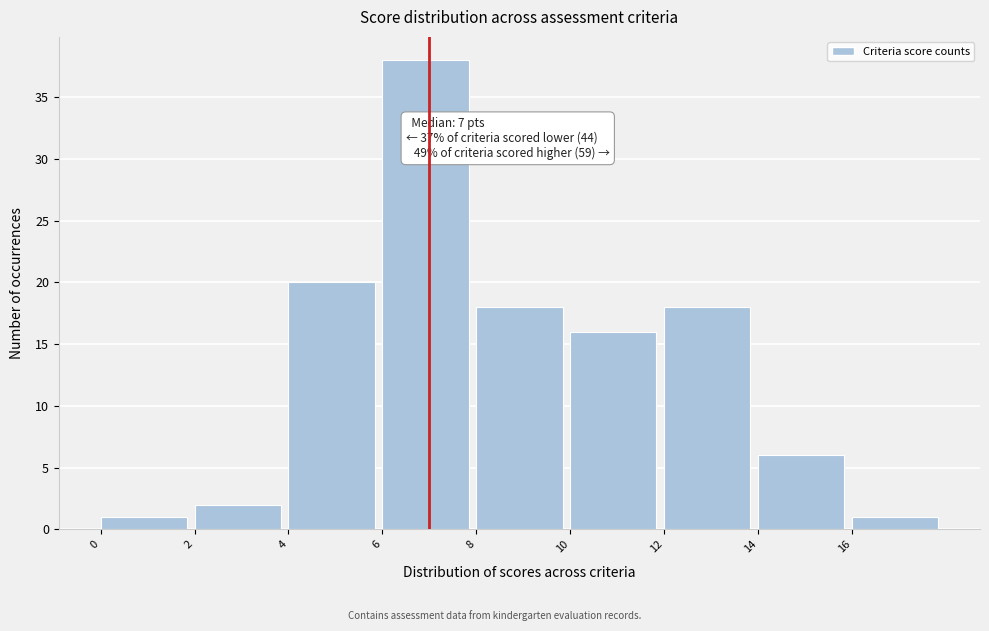

Over which range of the x-axis is the bar tallest?

6 to 8